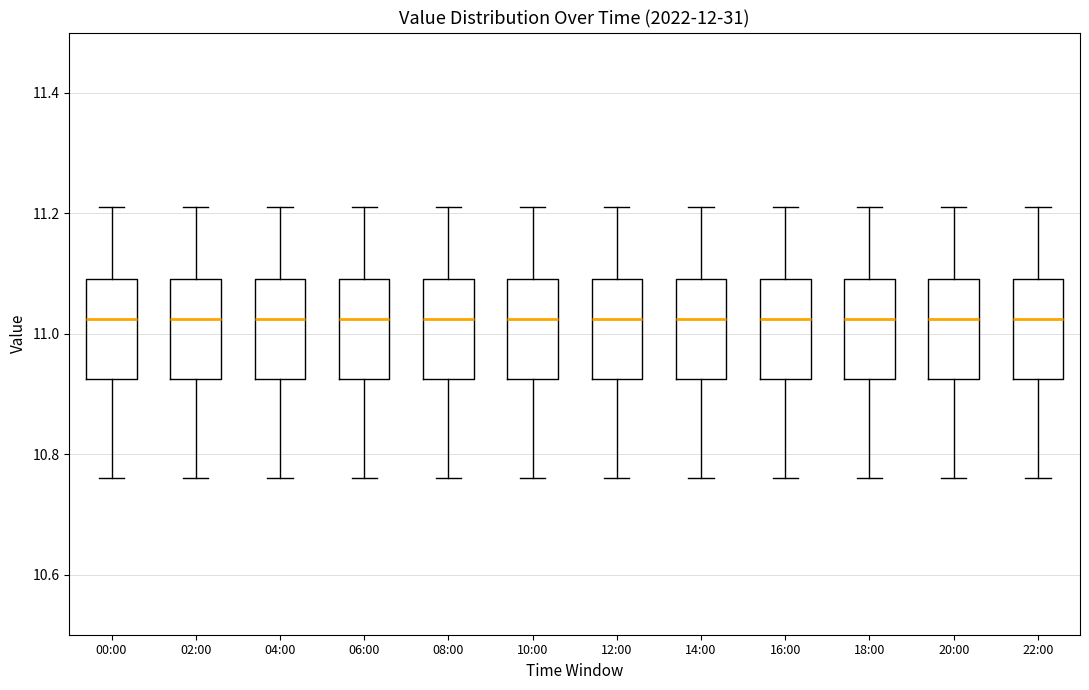

Reading left to right, transcribe this box plot: for each box, give where its median line is, the range the box spans, and where its two whiskers end, as read against the y-axis. The values are not printed on the chart, so give them approximately, as read against the axis.

00:00: median 11.02, box 10.92 to 11.10, whiskers 10.76 to 11.22
02:00: median 11.02, box 10.92 to 11.10, whiskers 10.76 to 11.22
04:00: median 11.02, box 10.92 to 11.10, whiskers 10.76 to 11.22
06:00: median 11.02, box 10.92 to 11.10, whiskers 10.76 to 11.22
08:00: median 11.02, box 10.92 to 11.10, whiskers 10.76 to 11.22
10:00: median 11.02, box 10.92 to 11.10, whiskers 10.76 to 11.22
12:00: median 11.02, box 10.92 to 11.10, whiskers 10.76 to 11.22
14:00: median 11.02, box 10.92 to 11.10, whiskers 10.76 to 11.22
16:00: median 11.02, box 10.92 to 11.10, whiskers 10.76 to 11.22
18:00: median 11.02, box 10.92 to 11.10, whiskers 10.76 to 11.22
20:00: median 11.02, box 10.92 to 11.10, whiskers 10.76 to 11.22
22:00: median 11.02, box 10.92 to 11.10, whiskers 10.76 to 11.22